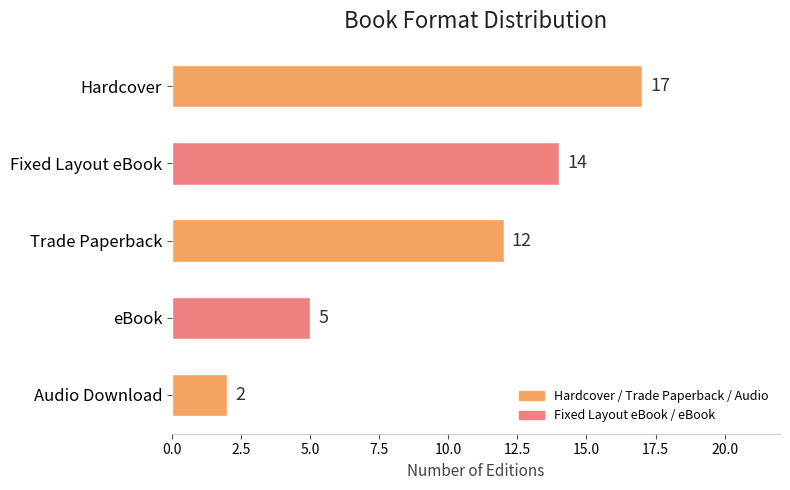

Does the chart contain stacked bars?

No